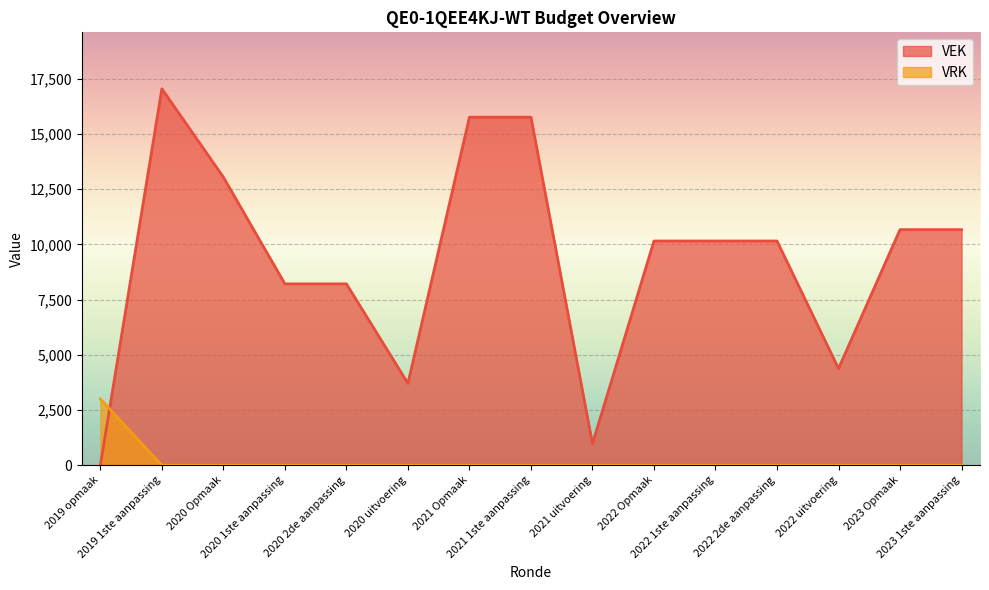

What is the sum of all VRK values?

3000